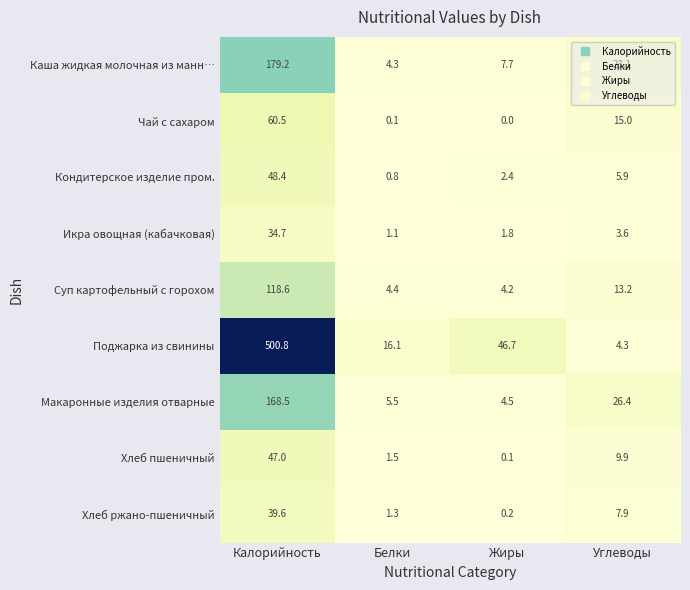

What is the average value of the Суп картофельный с горохом series?

35.1